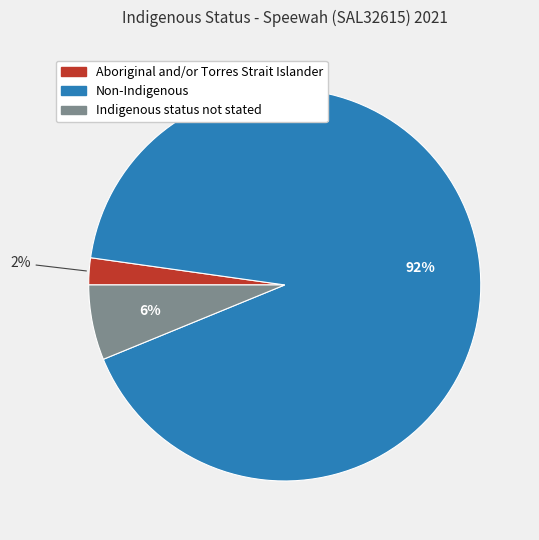

Combined, do Indigenous status not stated and Non-Indigenous account for over 50%?

Yes